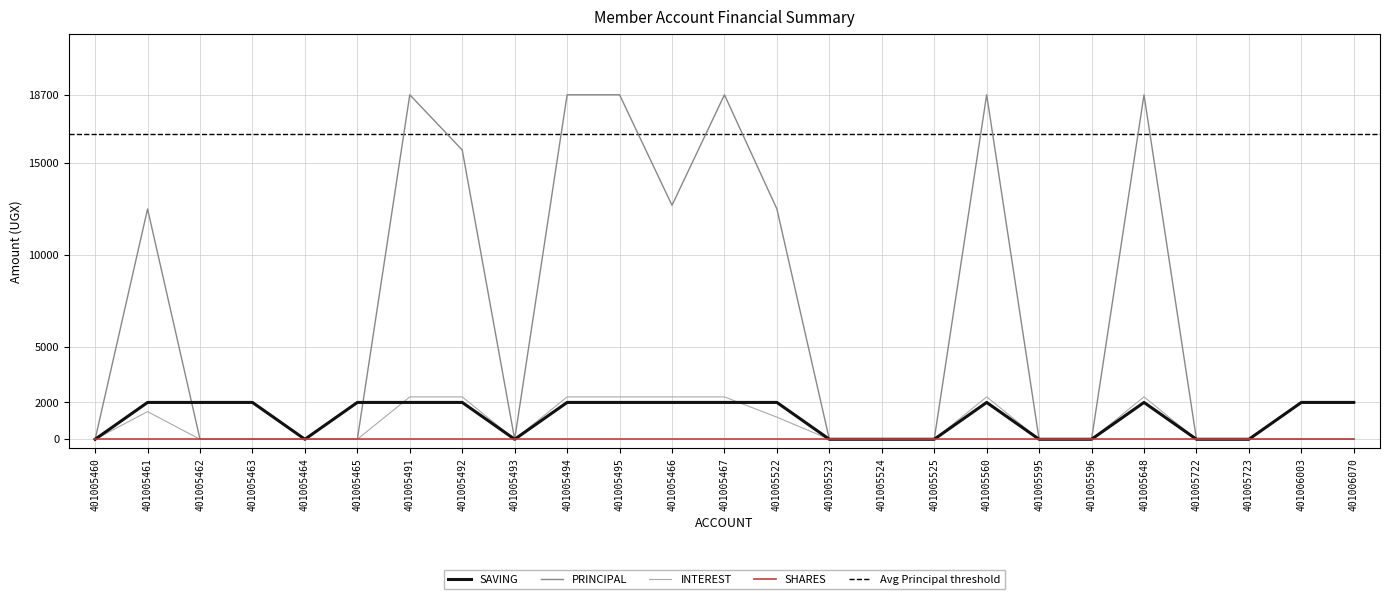

What is the label of the 18th point from the right?

401005492